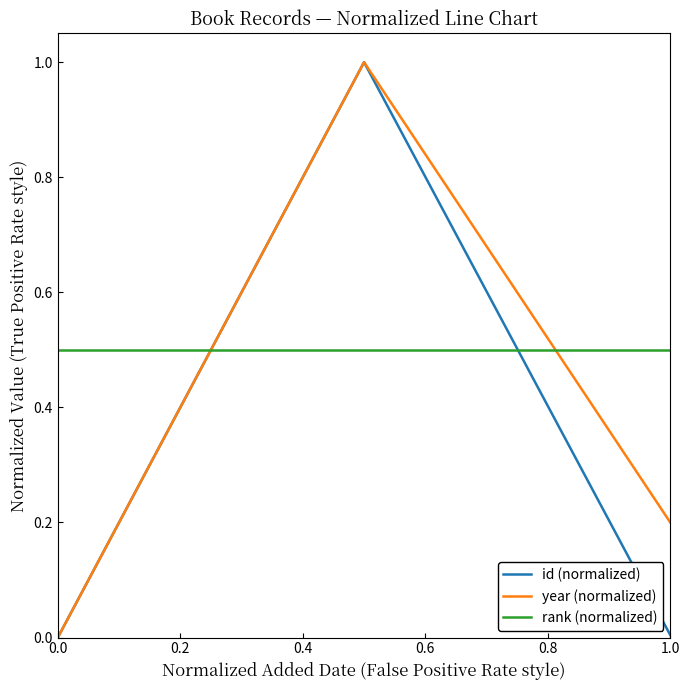

Which series has the largest total across all categories?

rank (normalized)